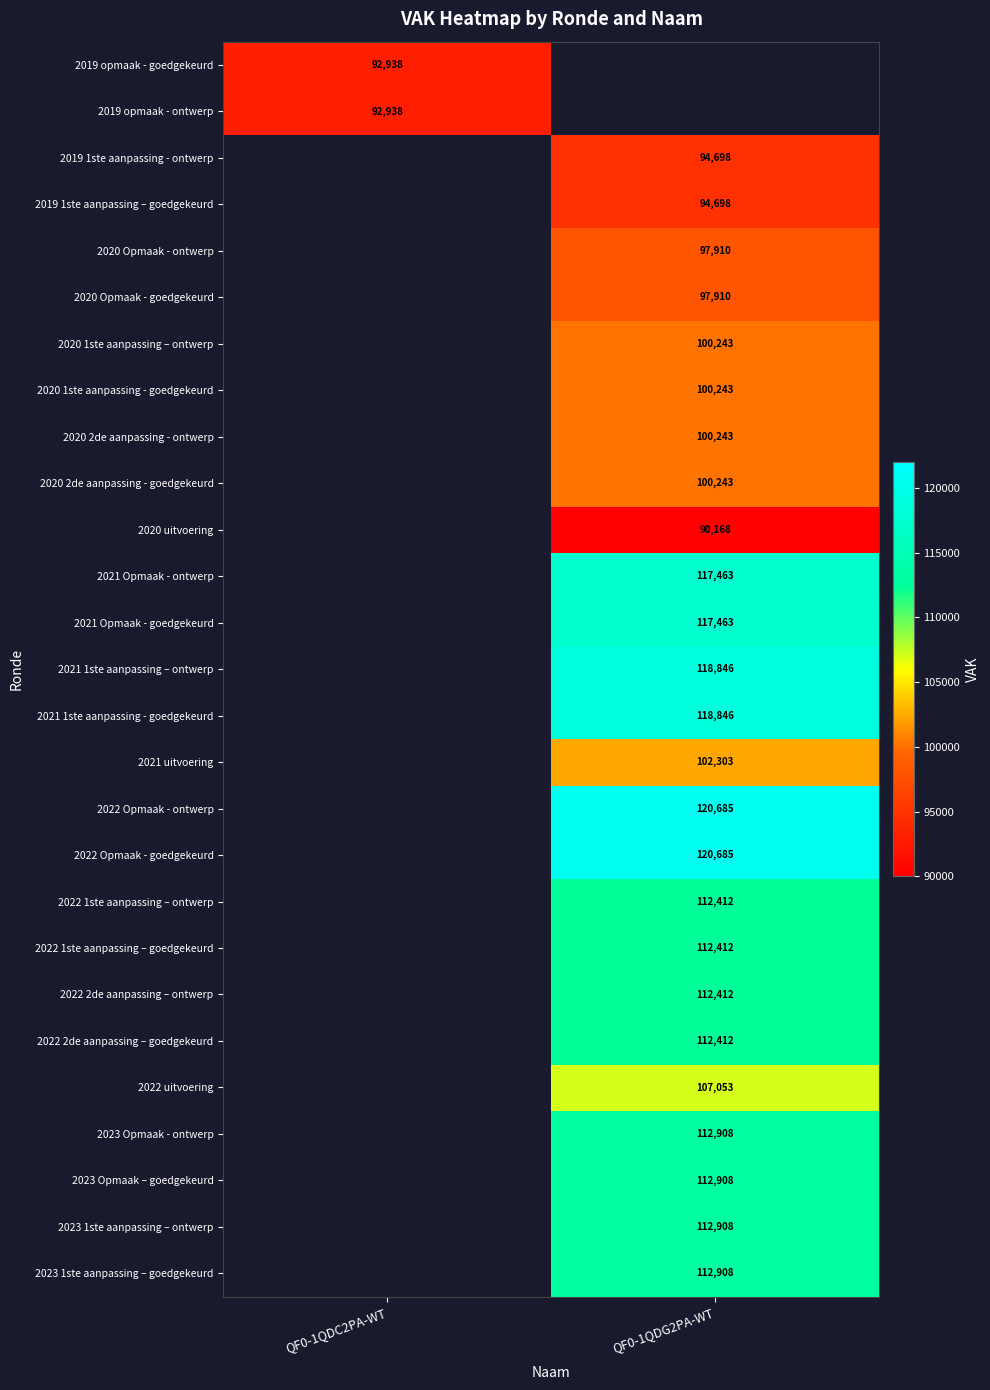

At how many categories does at least one series exceed 100838?

1